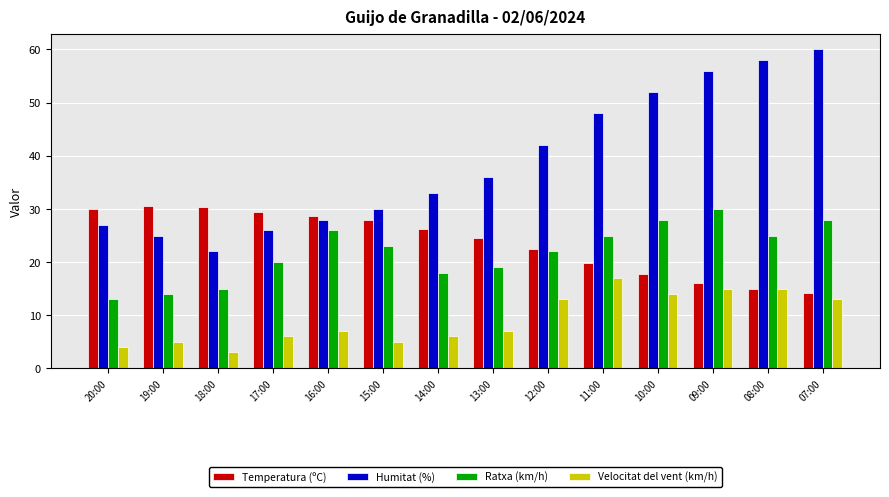

At which label does Ratxa (km/h) first exceed 23?

16:00